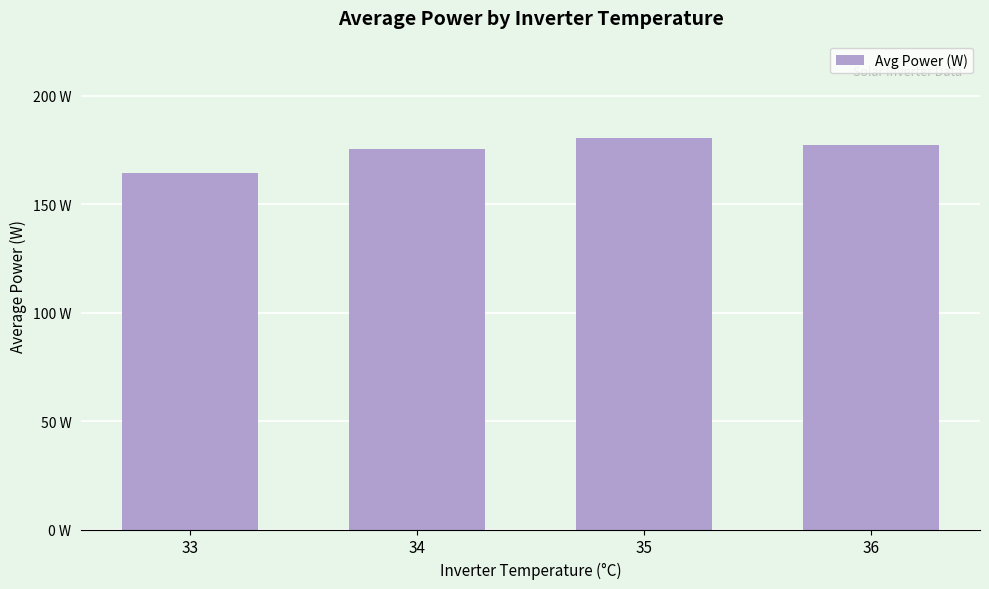

Between 36 and 34, which is larger?

36